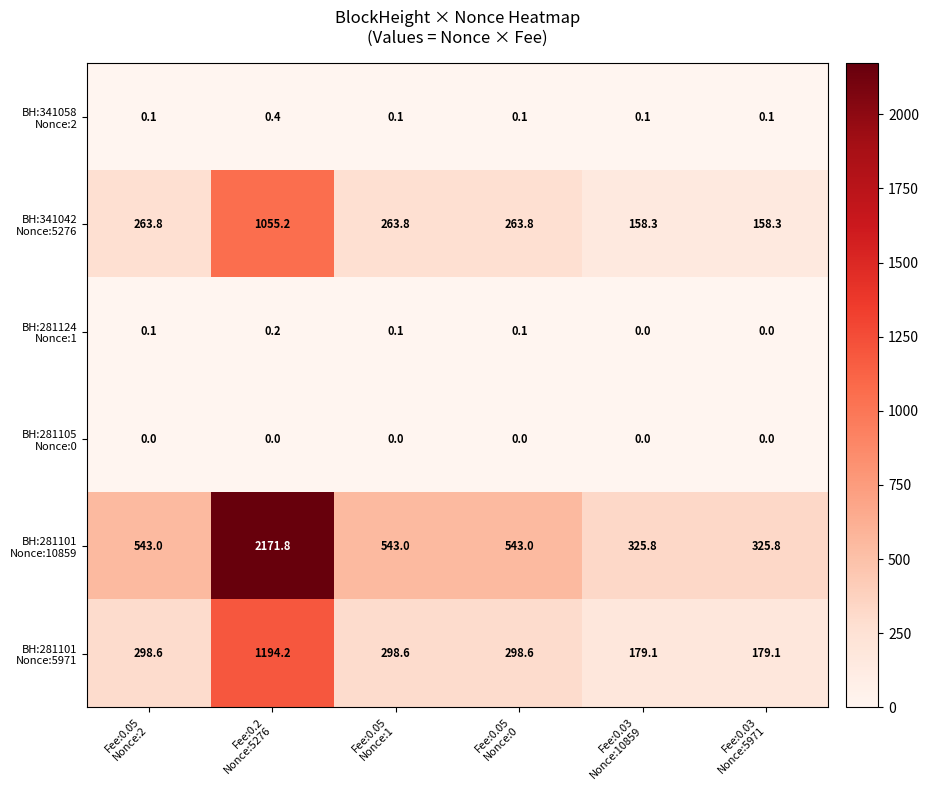

At how many categories does at least one series exceed 343?

4